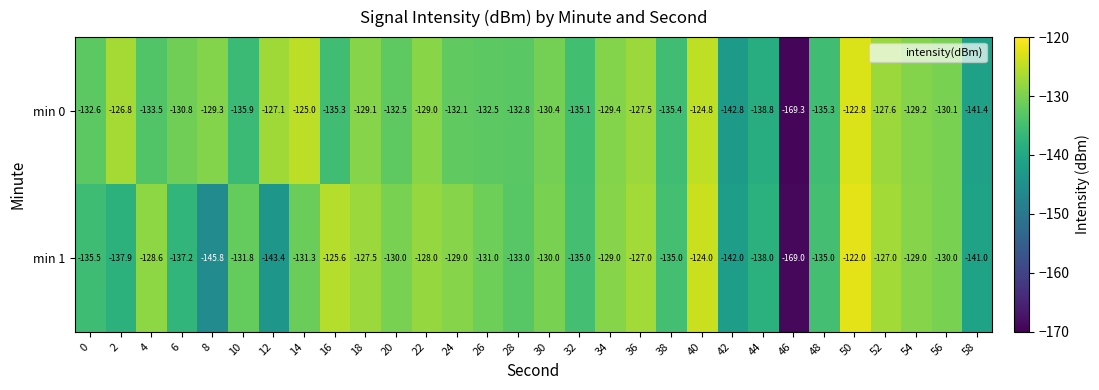

What value does the min 0 series have at 58?

-141.4